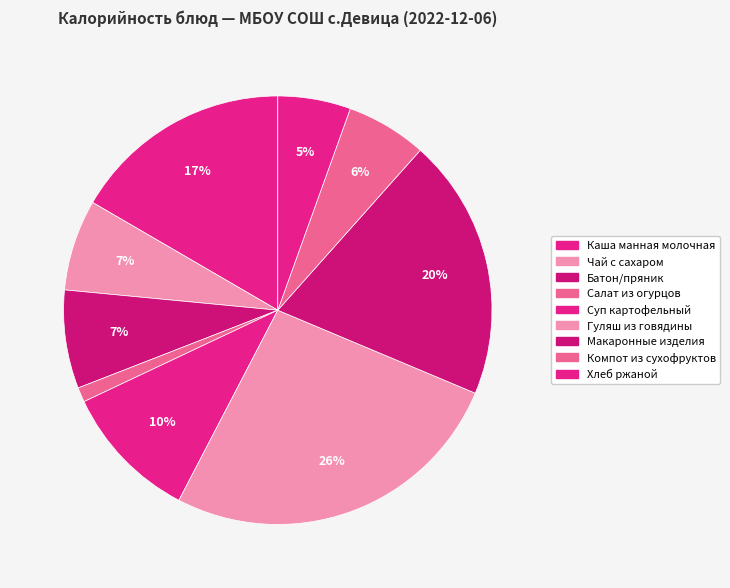

How many segments does this pie chart have?

9